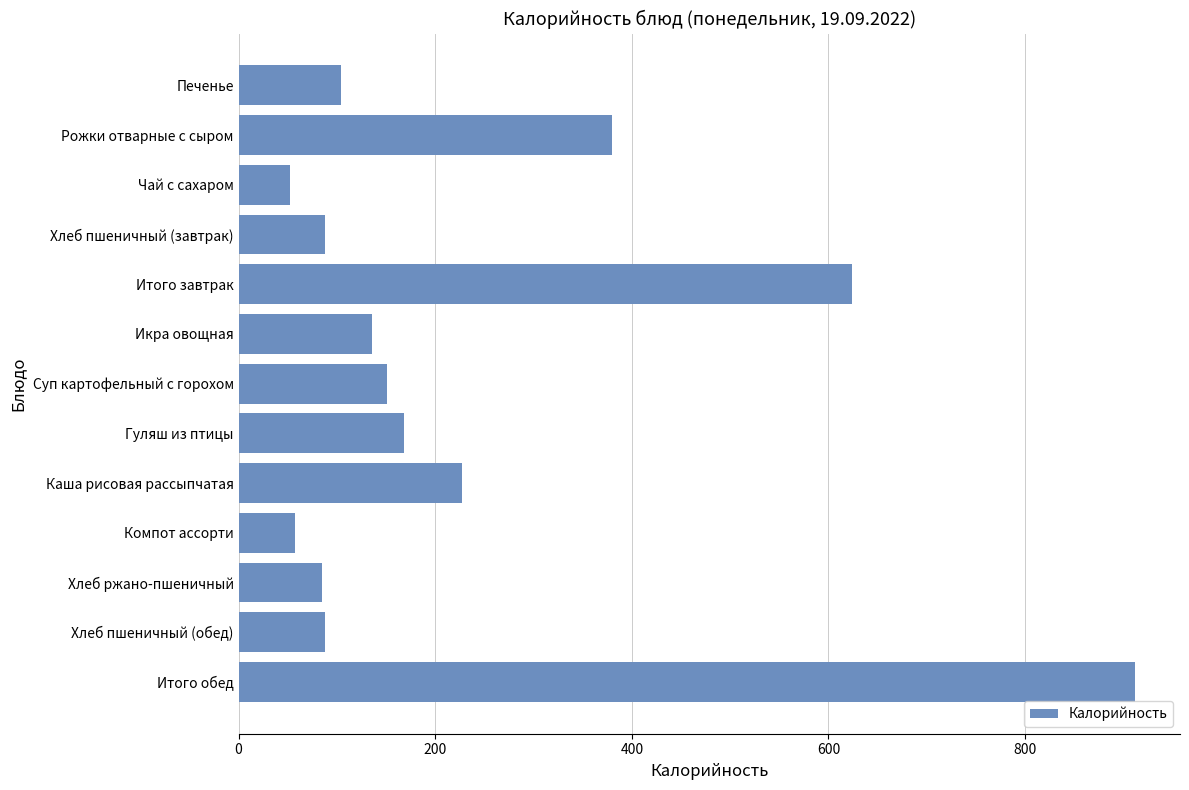

What is the difference between the second highest and second lowest values?

566.7